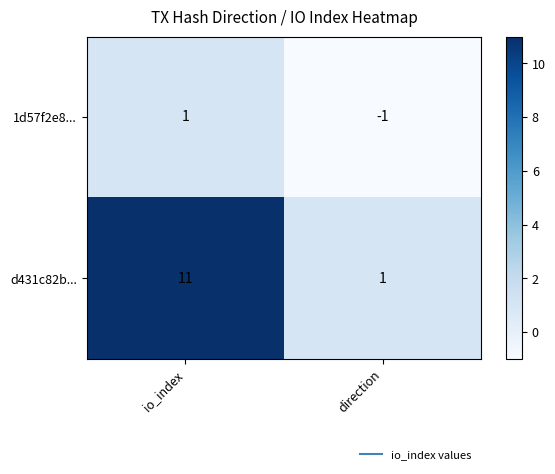

Which series has the largest total across all categories?

d431c82b...